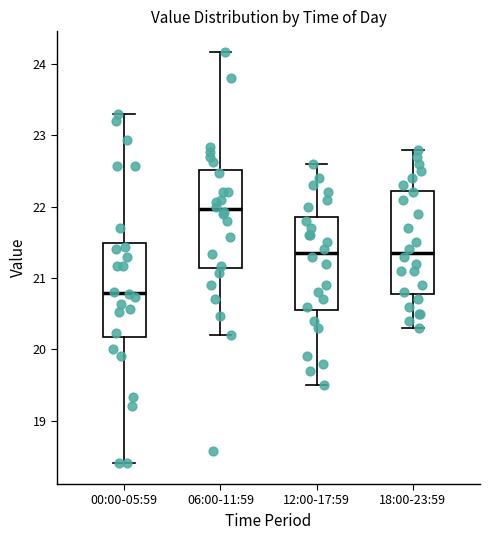

Reading left to right, read every box against the y-axis: the position of its median line, the range the box covers, and the ends of its whiskers. The values are not printed on the chart, so give them approximately, as read against the axis.

00:00-05:59: median 20.8, box 20.2 to 21.5, whiskers 18.4 to 23.3
06:00-11:59: median 22.0, box 21.1 to 22.5, whiskers 20.2 to 24.2
12:00-17:59: median 21.4, box 20.6 to 21.9, whiskers 19.5 to 22.6
18:00-23:59: median 21.4, box 20.8 to 22.2, whiskers 20.3 to 22.8